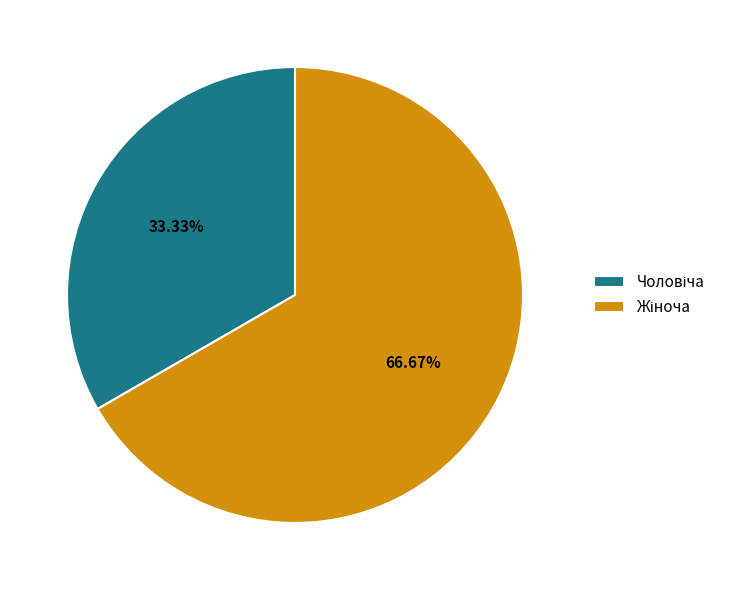

Does any single category account for the majority?

Yes